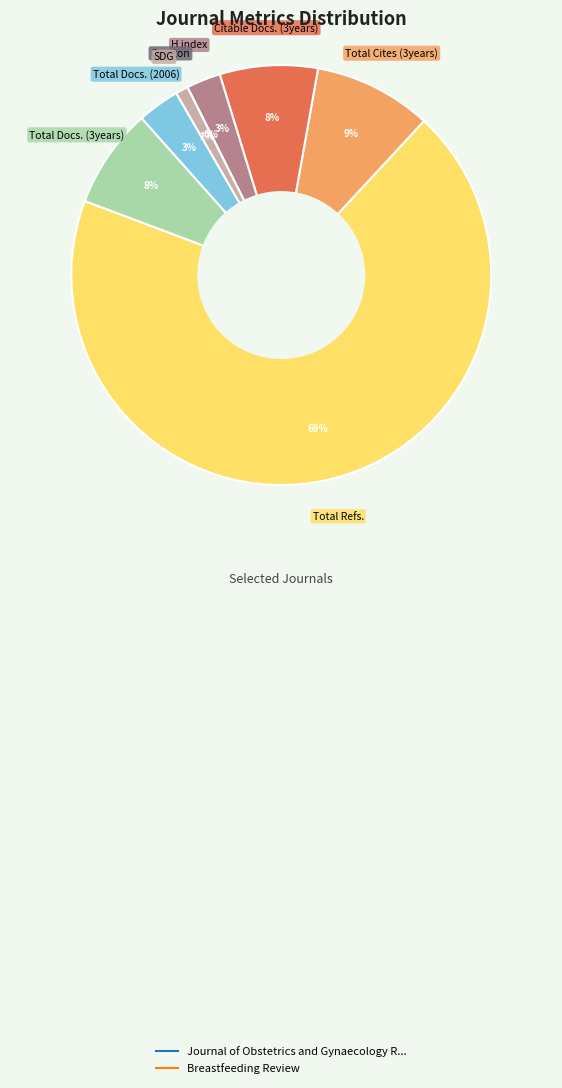

Rank the series at Total Docs. (3years) from highest to lowest value.

Journal of Obstetrics and Gynaecology R..., Breastfeeding Review